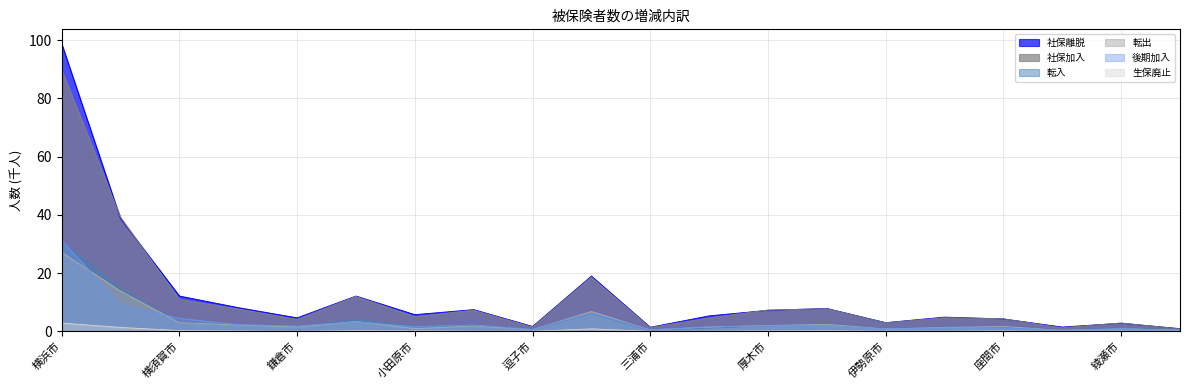

Which category has the lowest value across all series?

南足柄市